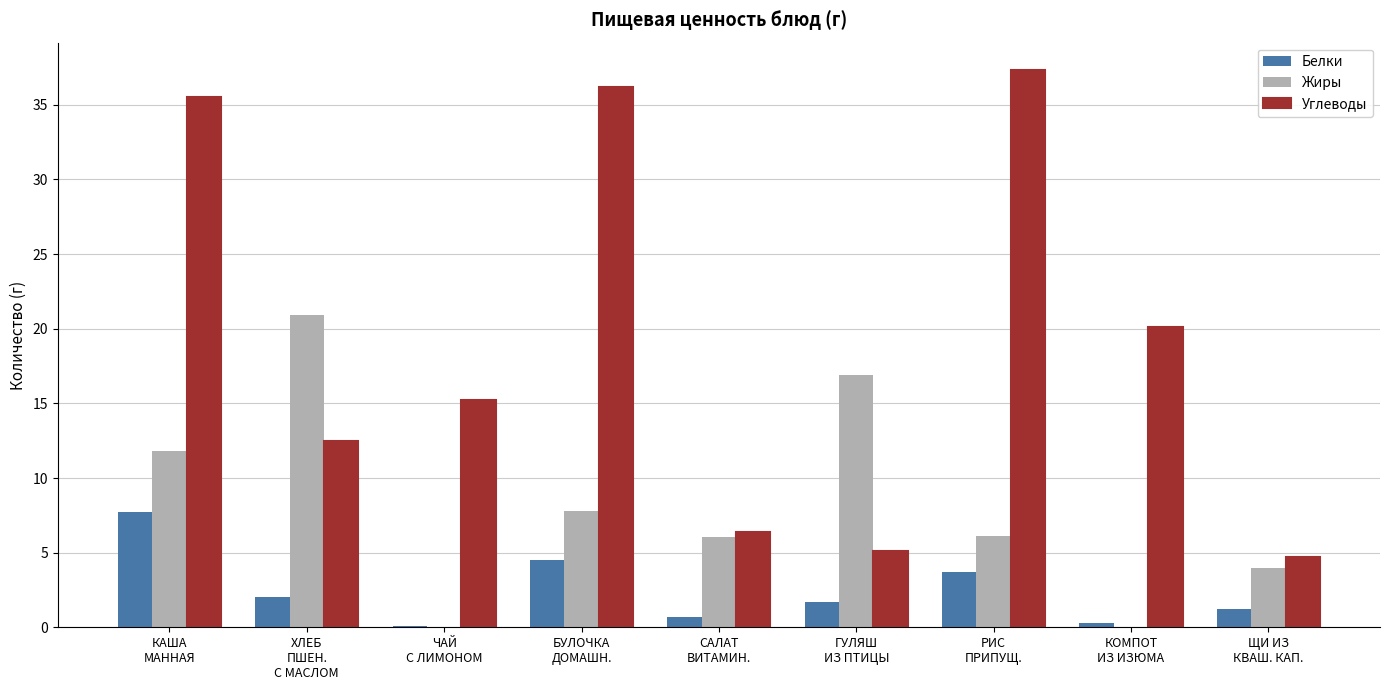

Is the value of Жиры at РИС
ПРИПУЩ. greater than the value of Белки at КОМПОТ
ИЗ ИЗЮМА?

Yes